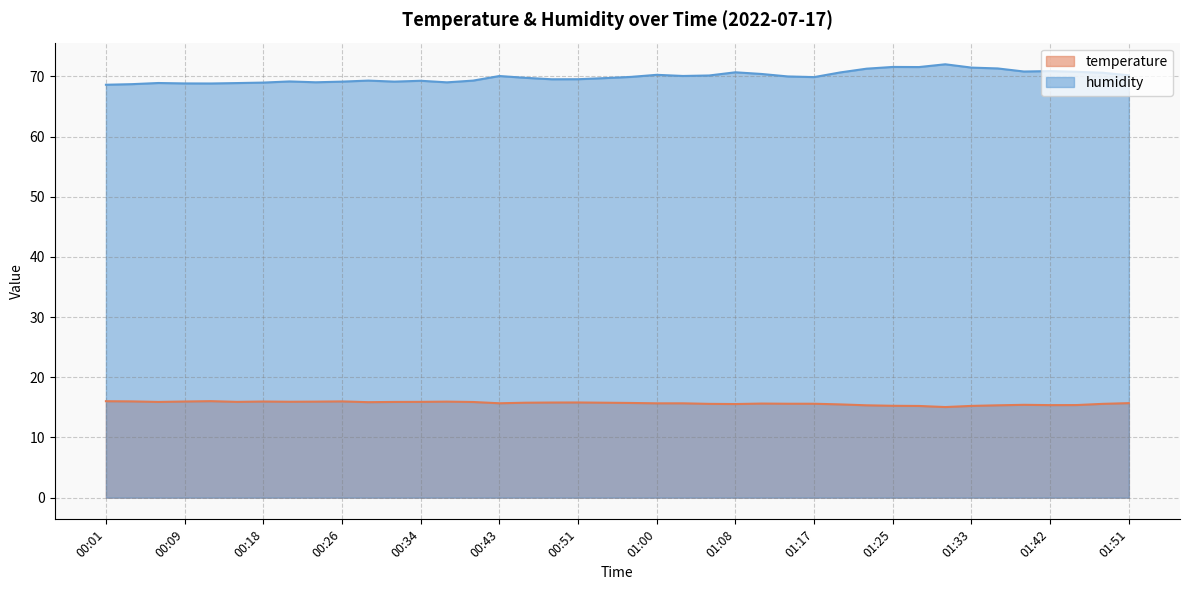

What is the difference between the humidity values at 00:46 and 01:25?

1.8